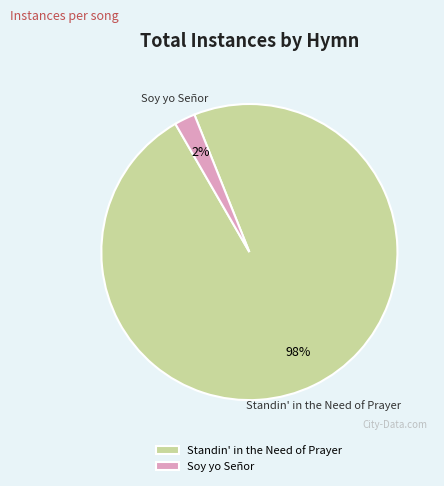

How many segments does this pie chart have?

2